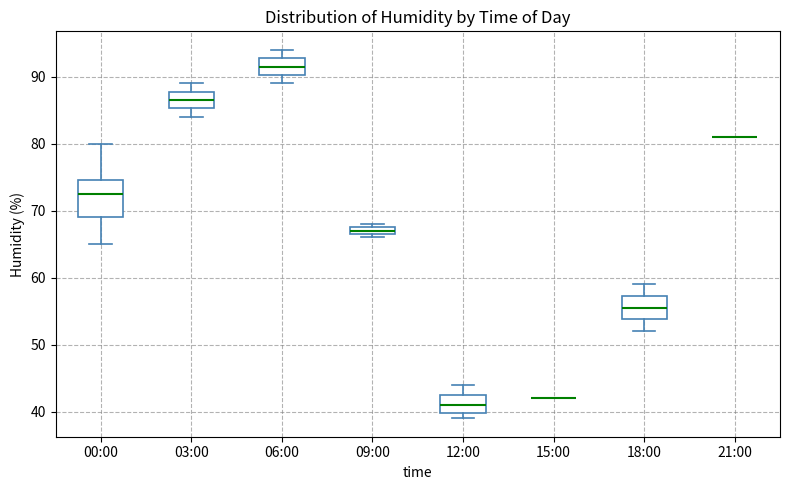

Comparing the boxes themselves (not the whiskers), which one is the tallest?

00:00